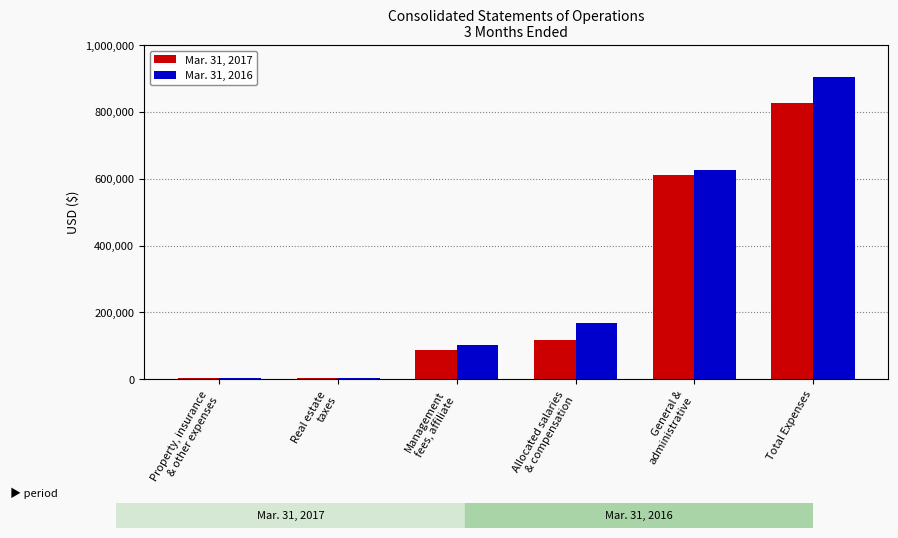

True or false: Mar. 31, 2017 has a value of 23242 at Management
fees, affiliate.

False